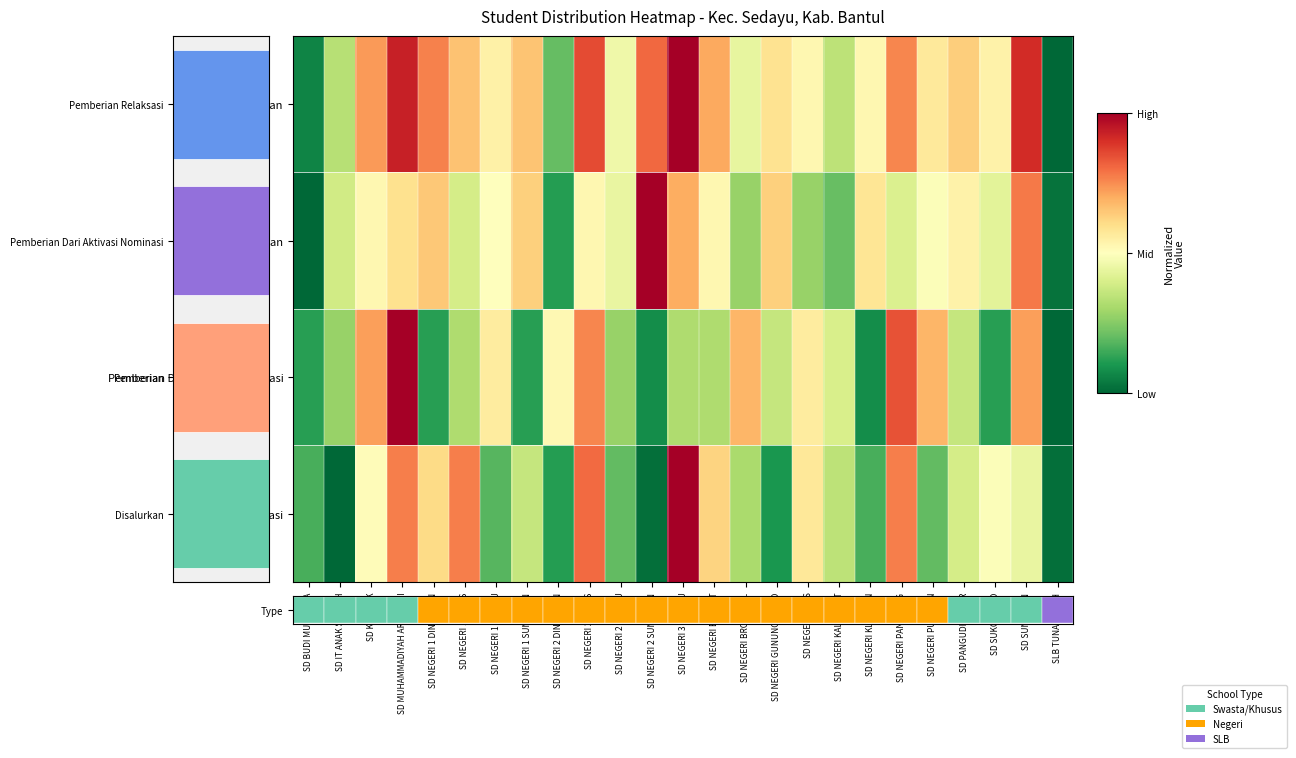

How many series are shown in this chart?

4